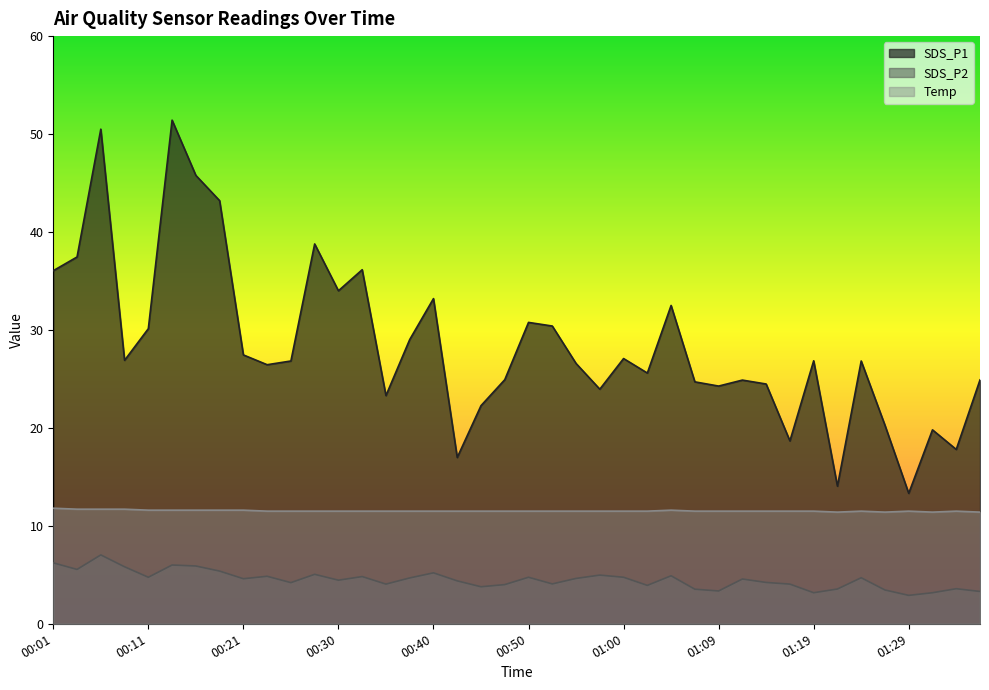

In SDS_P2, how many points are lower than both neighbors (excluding endpoints)?

12